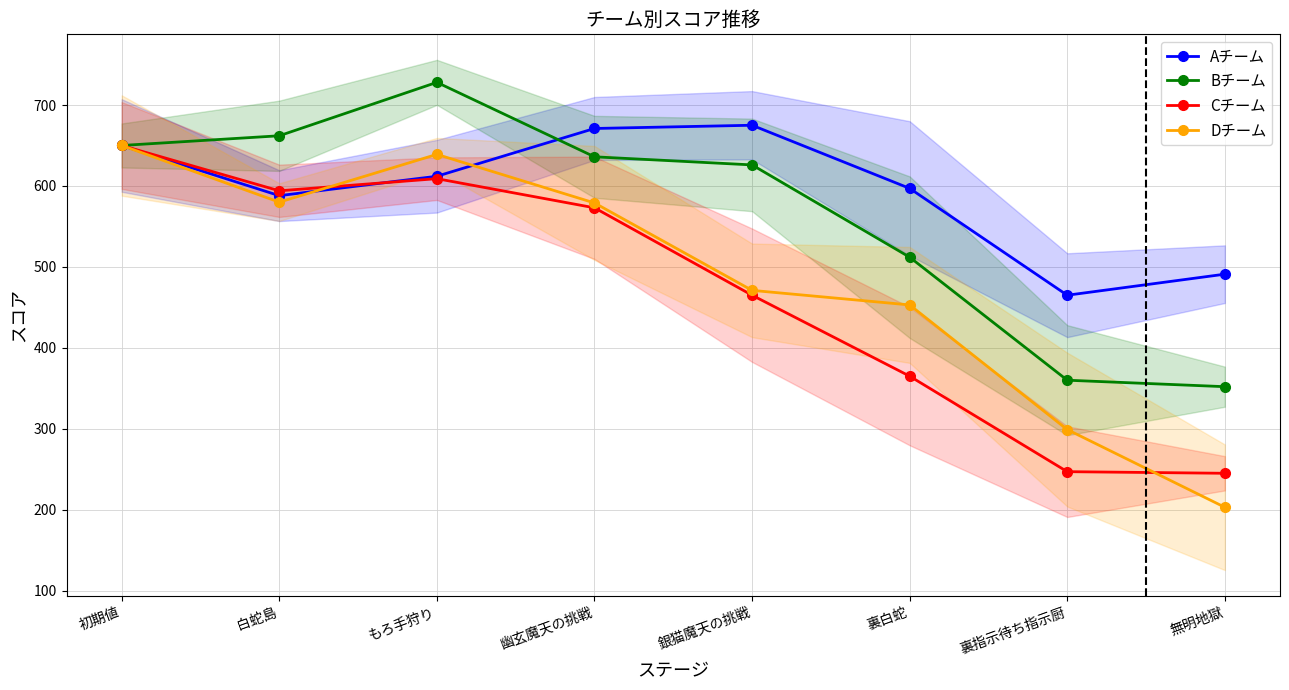

How many lines are shown in the chart?

4